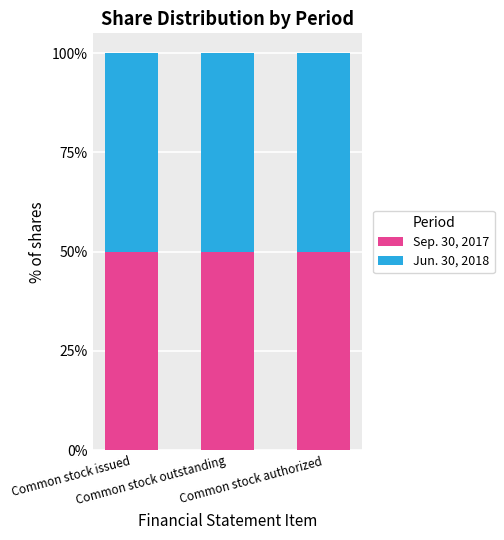

What is the average value of the Sep. 30, 2017 series?

49.9